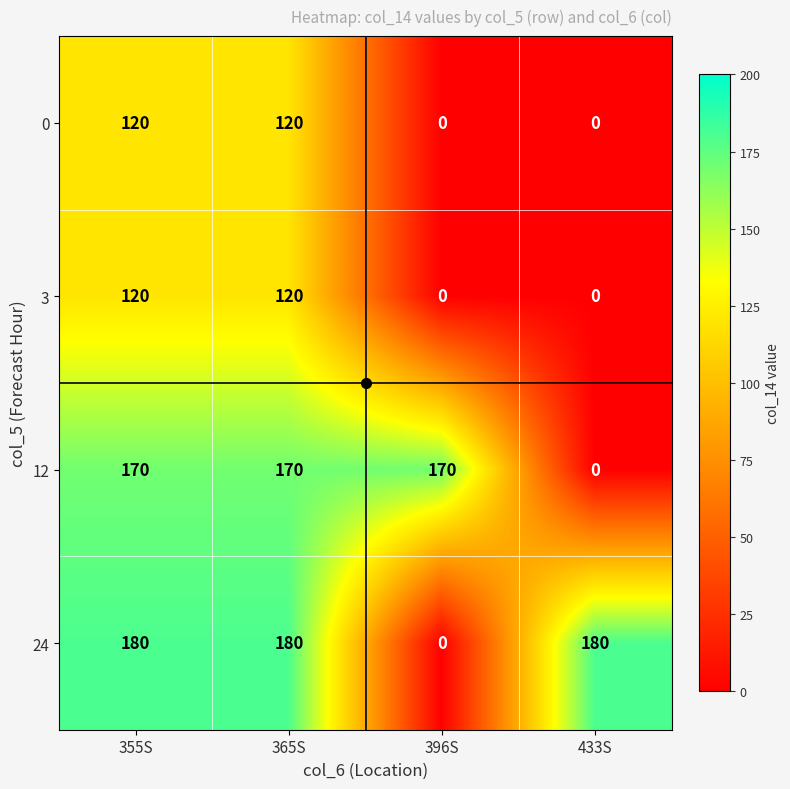

Which series has the largest range (max minus min)?

24